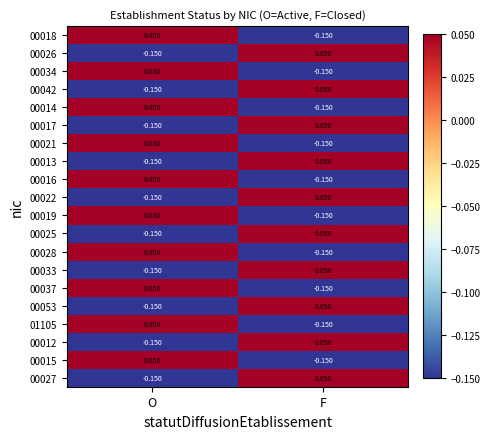

At which label is 00019 closest to 0?

O